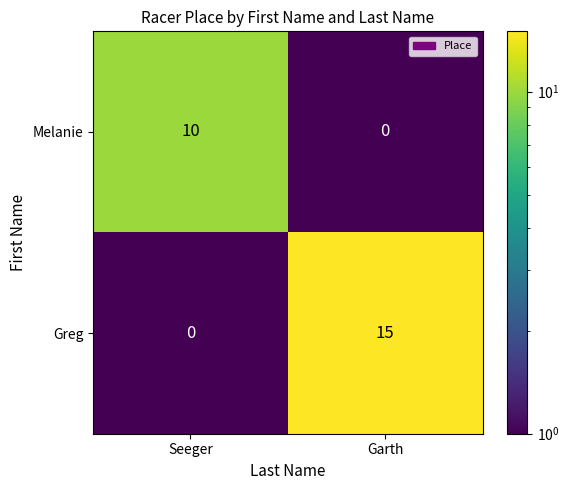

Between Seeger and Garth, which series saw the biggest shift?

Greg